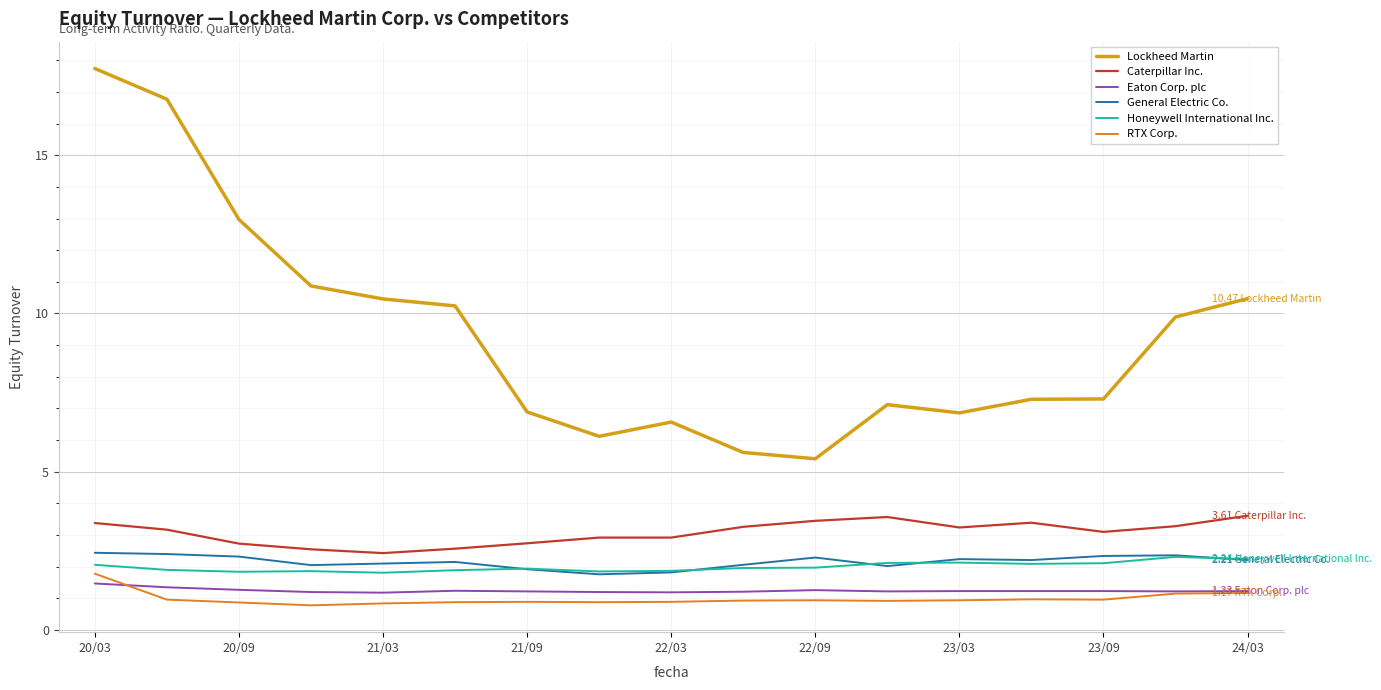

True or false: Eaton Corp. plc and General Electric Co. intersect in this chart.

False